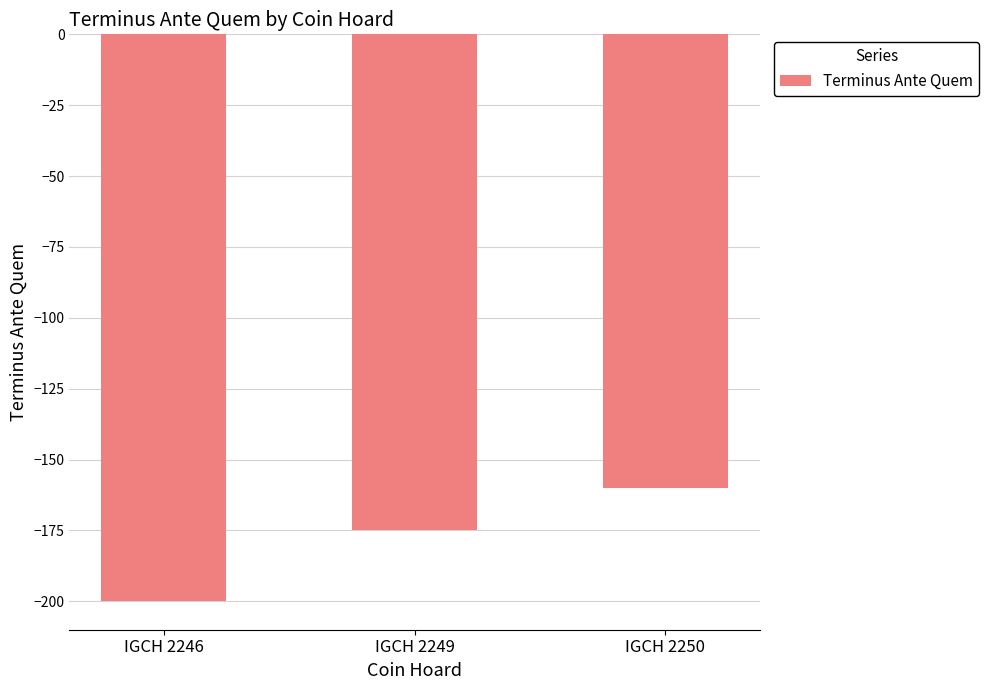

Is it true that the value at IGCH 2246 is -279?

False